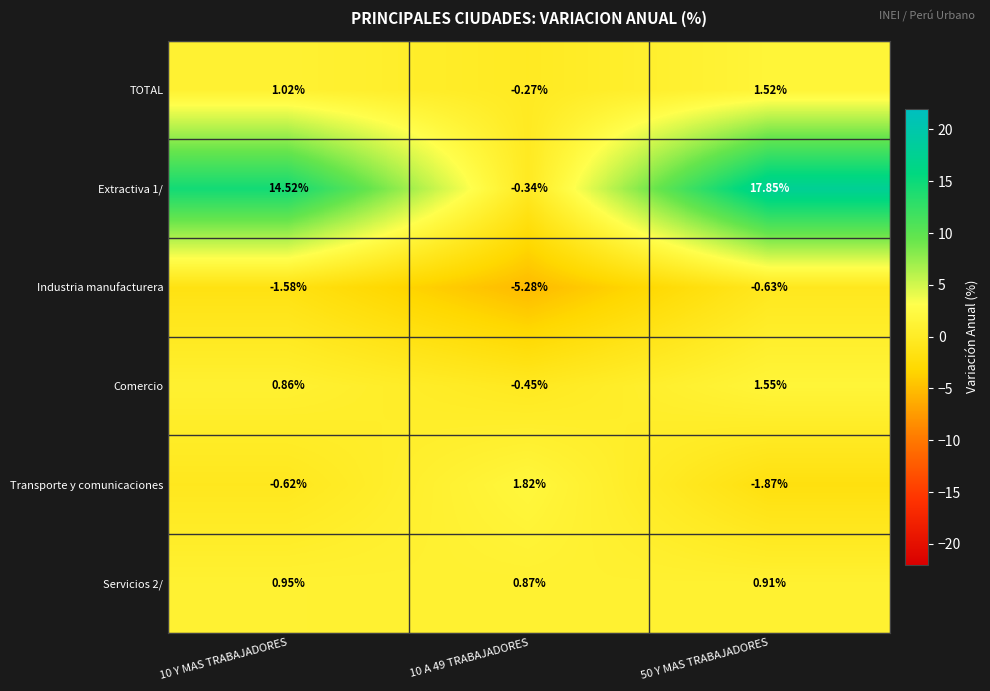

Is the value of TOTAL at 10 Y MAS TRABAJADORES greater than the value of Servicios 2/ at 50 Y MAS TRABAJADORES?

Yes